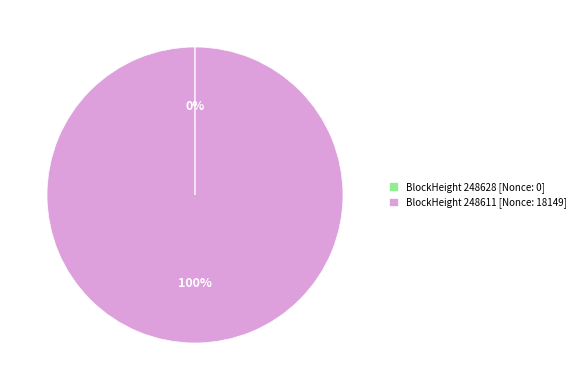

The BlockHeight 248611 [Nonce: 18149] slice represents 100% of the pie. True or false?

True